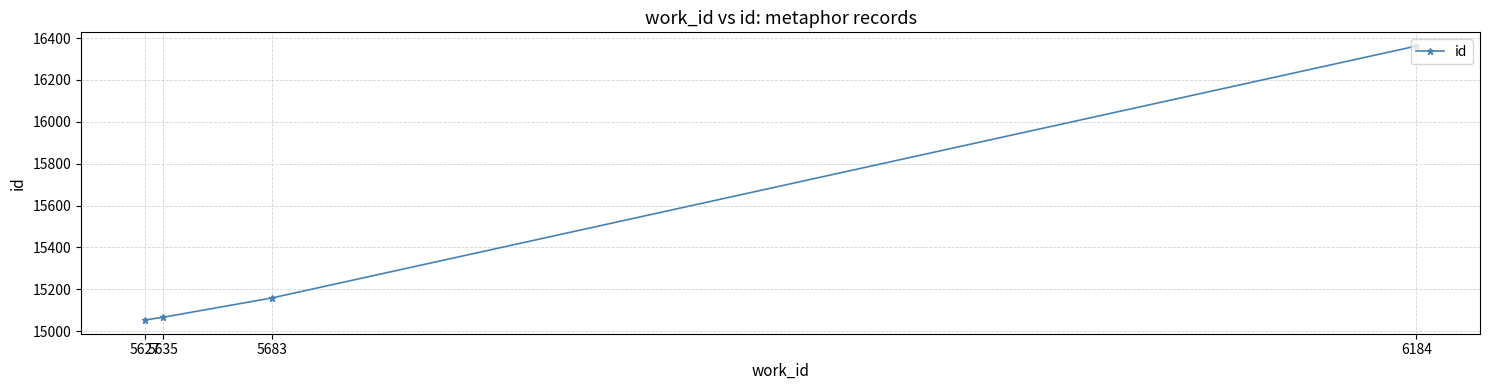

What is the change in value from 5635 to 6184?

+1296